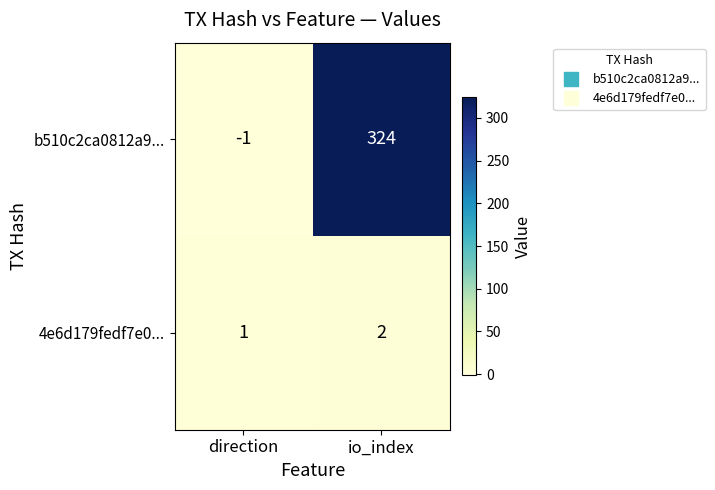

What is the greatest value displayed?

324